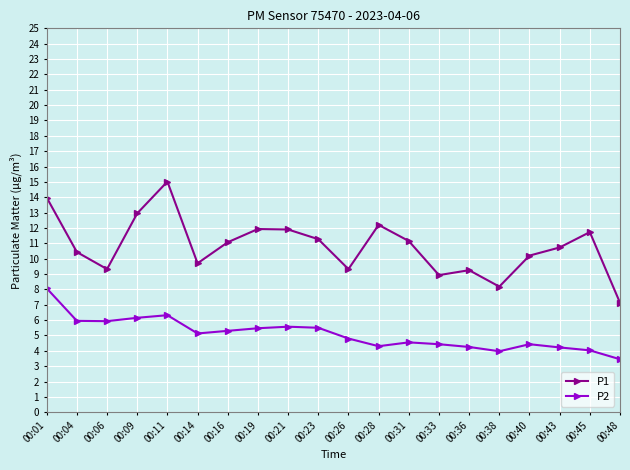

Between 00:01 and 00:45, which series saw the biggest shift?

P2